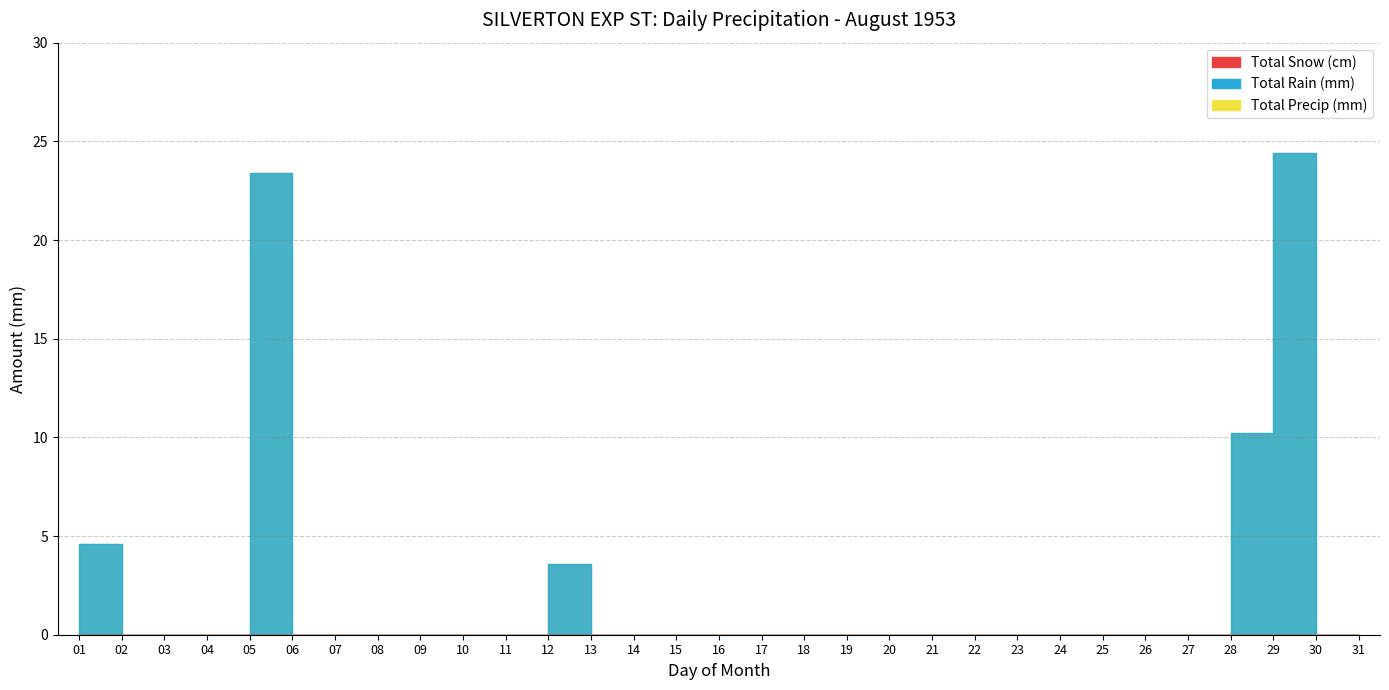

Is the value of Total Precip (mm) at 17 greater than the value of Total Snow (cm) at 12?

No